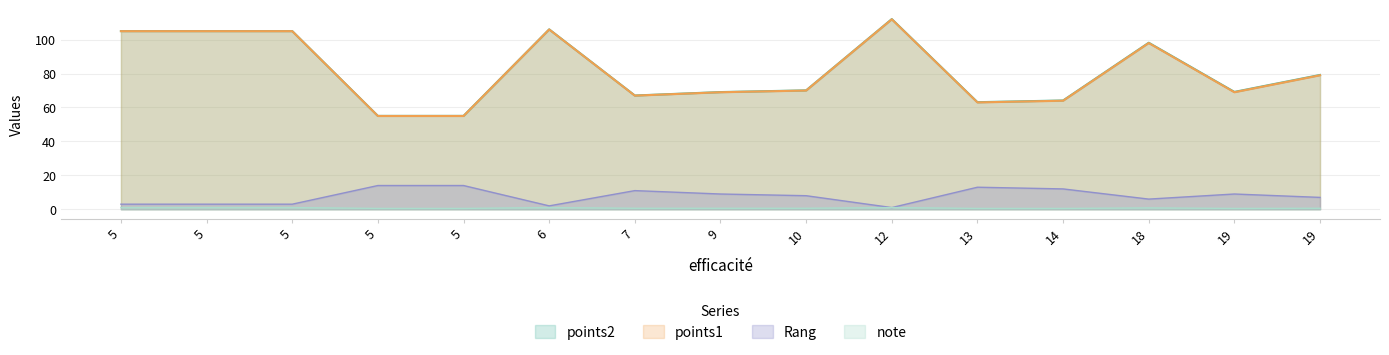

How many values in the points2 series exceed 70?

8